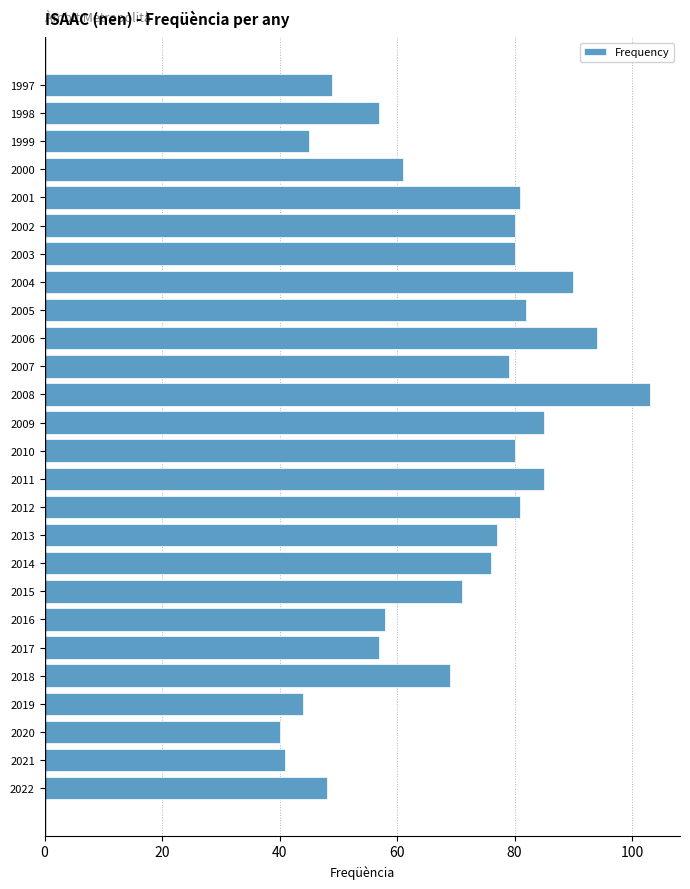

How many bars are there in total?

26